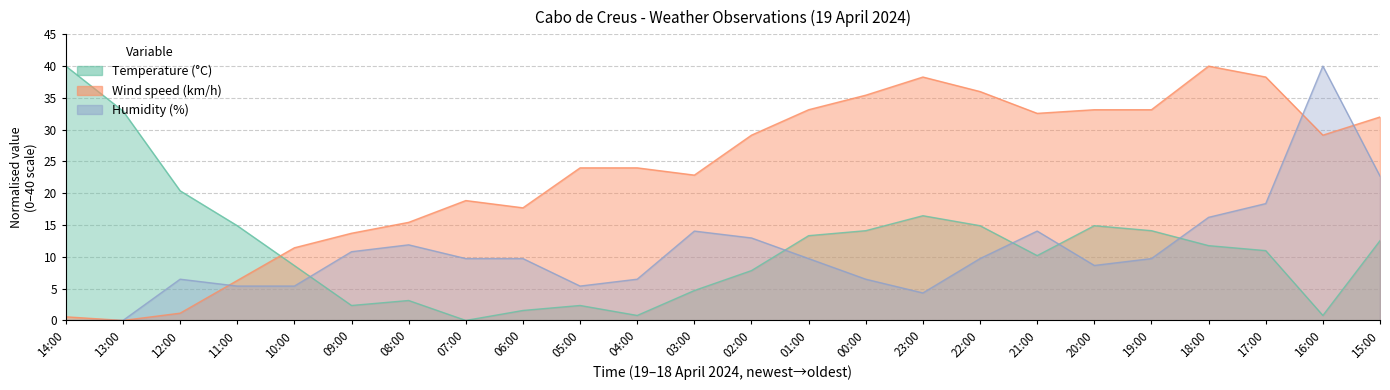

The Temperature (°C) series shows 5.0 at 08:00. True or false?

False